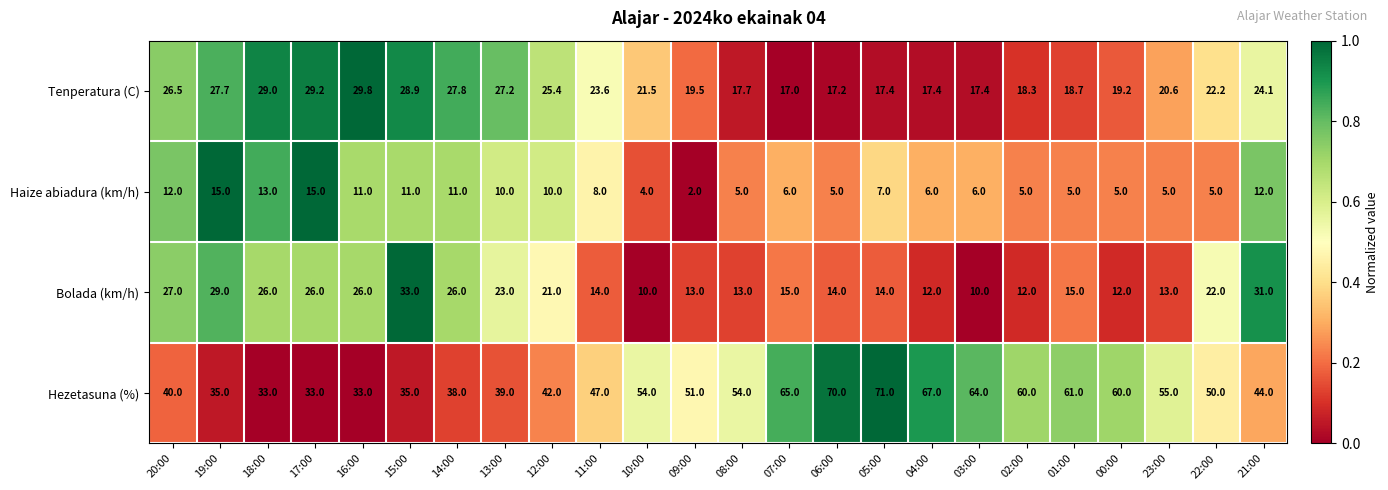

How many distinct data groups are displayed?

4